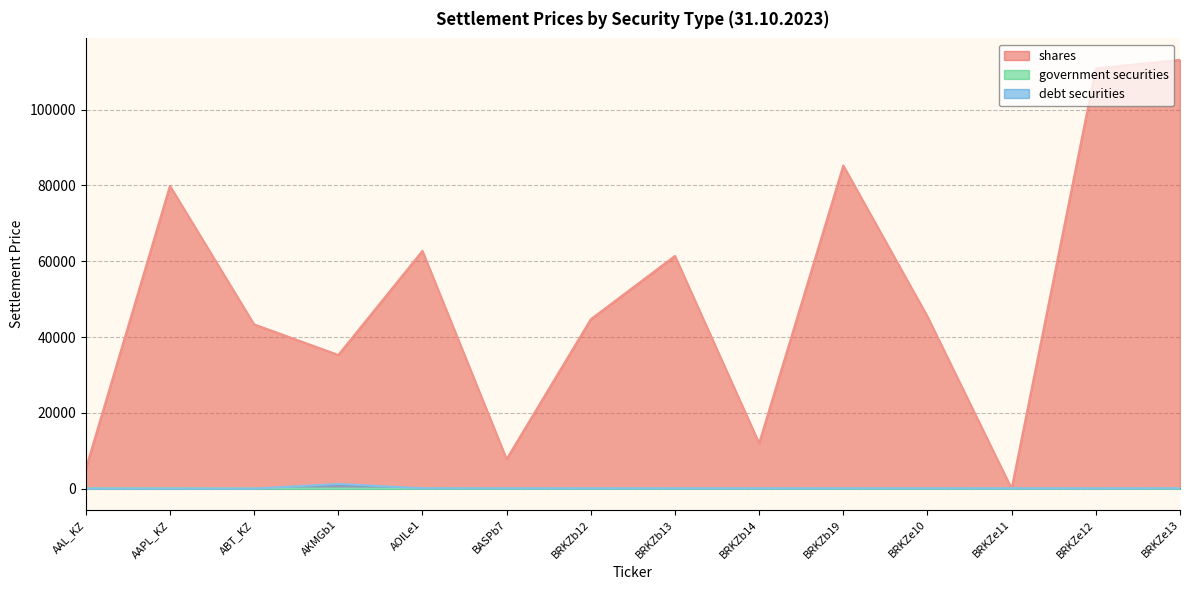

What position from the right is BRKZe12?

2